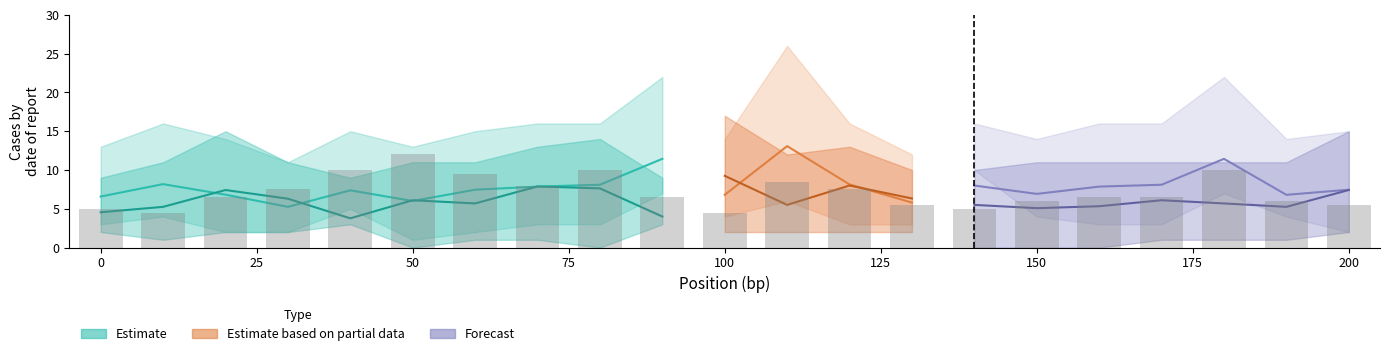

What is the sum of the WT4_lower values at 160 and 120?

2.0